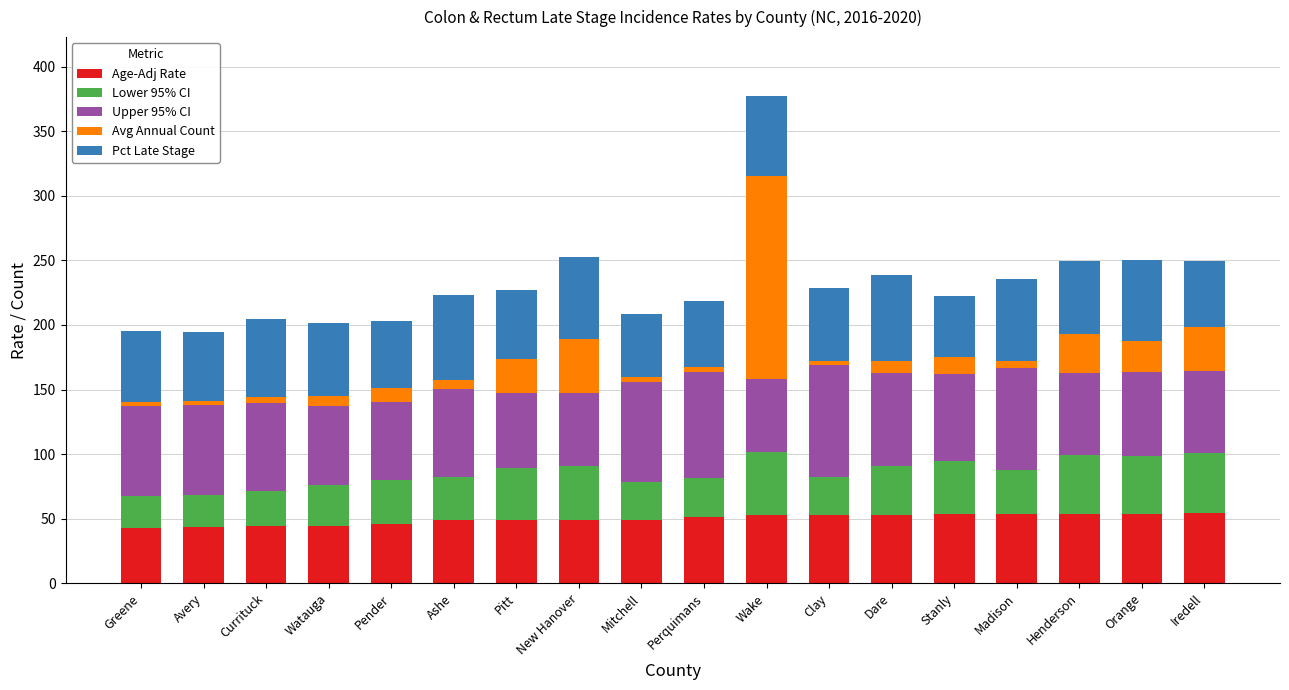

What is the minimum value for Age-Adj Rate?

43.0